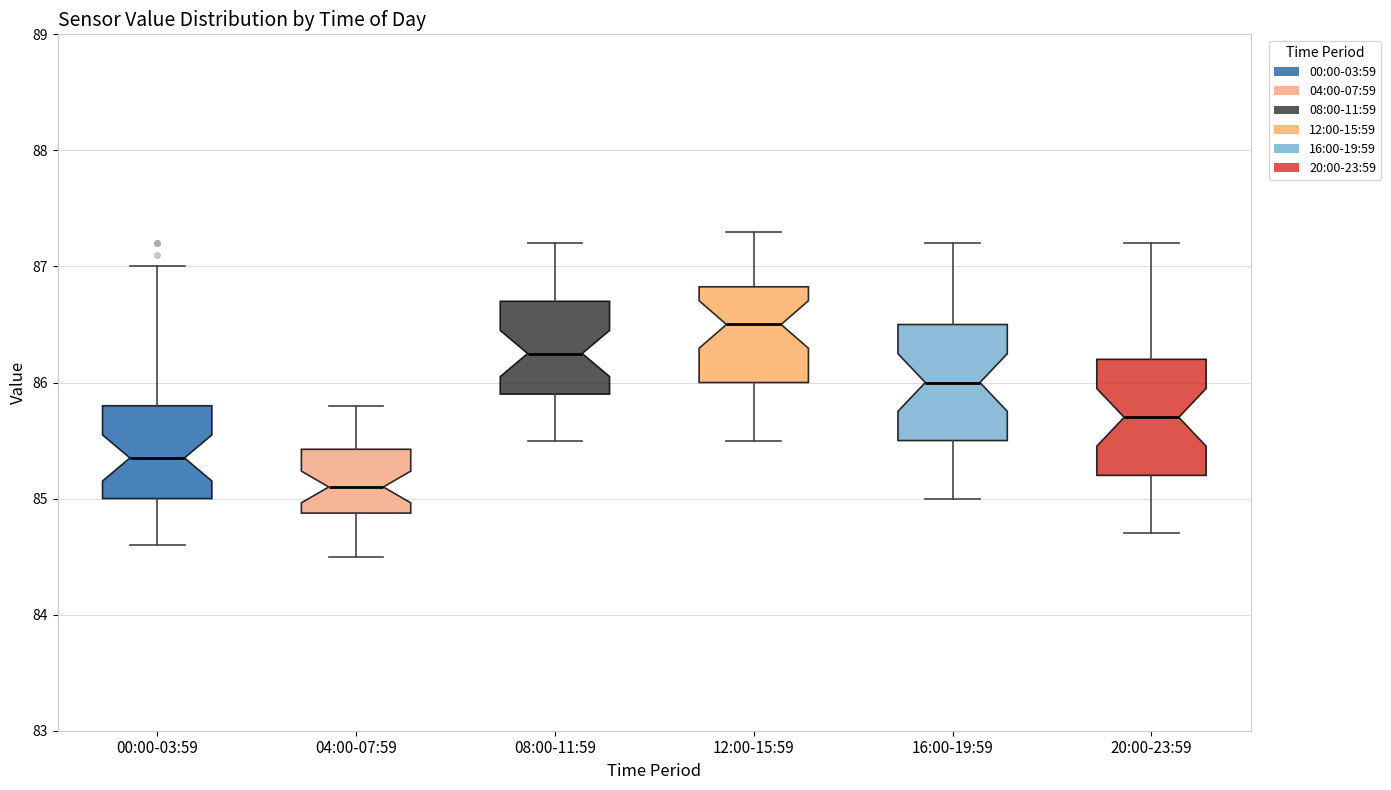

Reading left to right, transcribe this box plot: for each box, give where its median line is, the range the box spans, and where its two whiskers end, as read against the y-axis. The values are not printed on the chart, so give them approximately, as read against the axis.

00:00-03:59: median 85.4, box 85.0 to 85.8, whiskers 84.6 to 87.0
04:00-07:59: median 85.1, box 84.9 to 85.4, whiskers 84.5 to 85.8
08:00-11:59: median 86.3, box 85.9 to 86.7, whiskers 85.5 to 87.2
12:00-15:59: median 86.5, box 86.0 to 86.8, whiskers 85.5 to 87.3
16:00-19:59: median 86.0, box 85.5 to 86.5, whiskers 85.0 to 87.2
20:00-23:59: median 85.7, box 85.2 to 86.2, whiskers 84.7 to 87.2